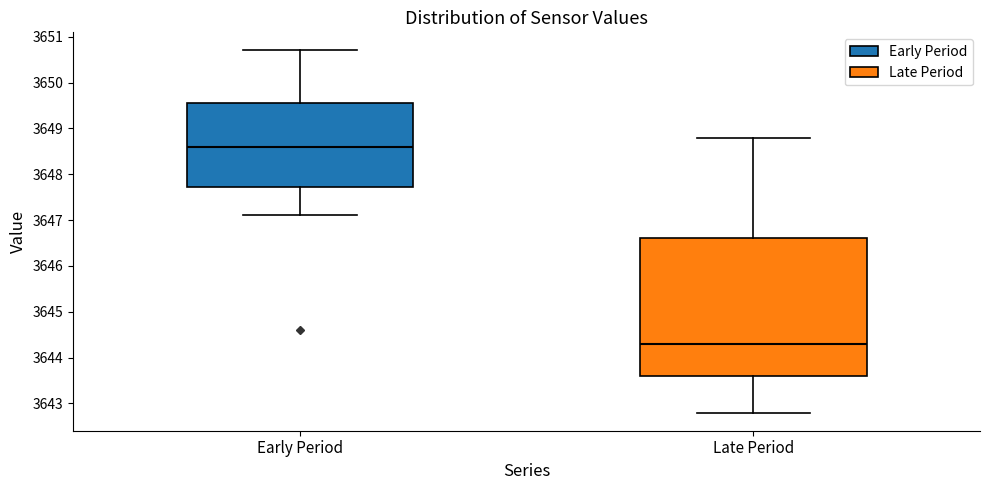

Reading left to right, transcribe this box plot: for each box, give where its median line is, the range the box spans, and where its two whiskers end, as read against the y-axis. The values are not printed on the chart, so give them approximately, as read against the axis.

Early Period: median 3648.6, box 3647.7 to 3649.6, whiskers 3647.1 to 3650.7
Late Period: median 3644.3, box 3643.6 to 3646.6, whiskers 3642.8 to 3648.8